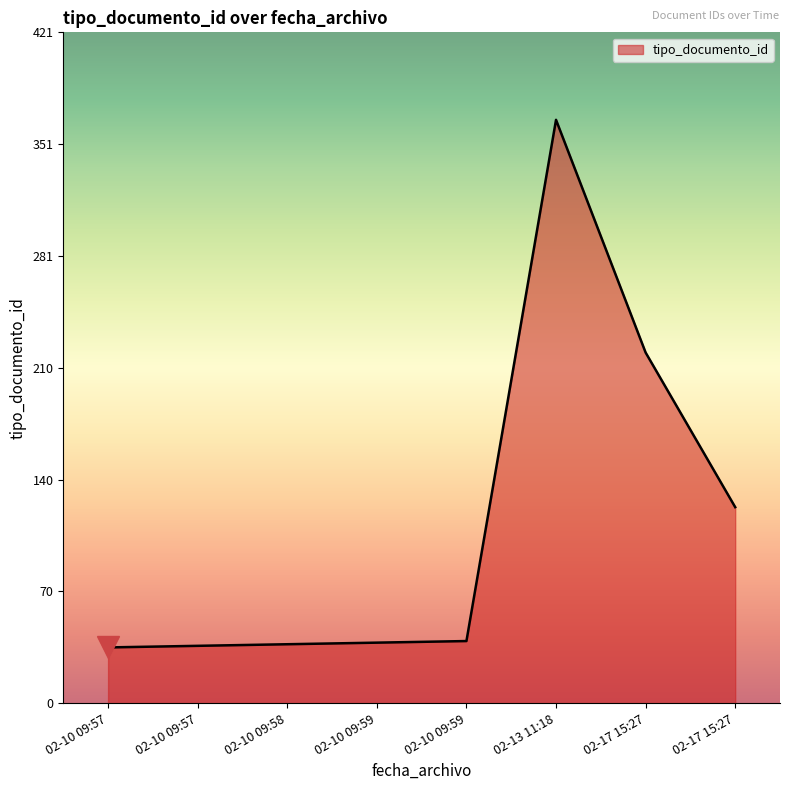

Rank the categories by value from highest to lowest.

2020-02-13 11:18:44, 2020-02-17 15:27:20, 2020-02-17 15:27:20, 2020-02-10 09:59:49, 2020-02-10 09:59:06, 2020-02-10 09:58:50, 2020-02-10 09:57:41, 2020-02-10 09:57:28